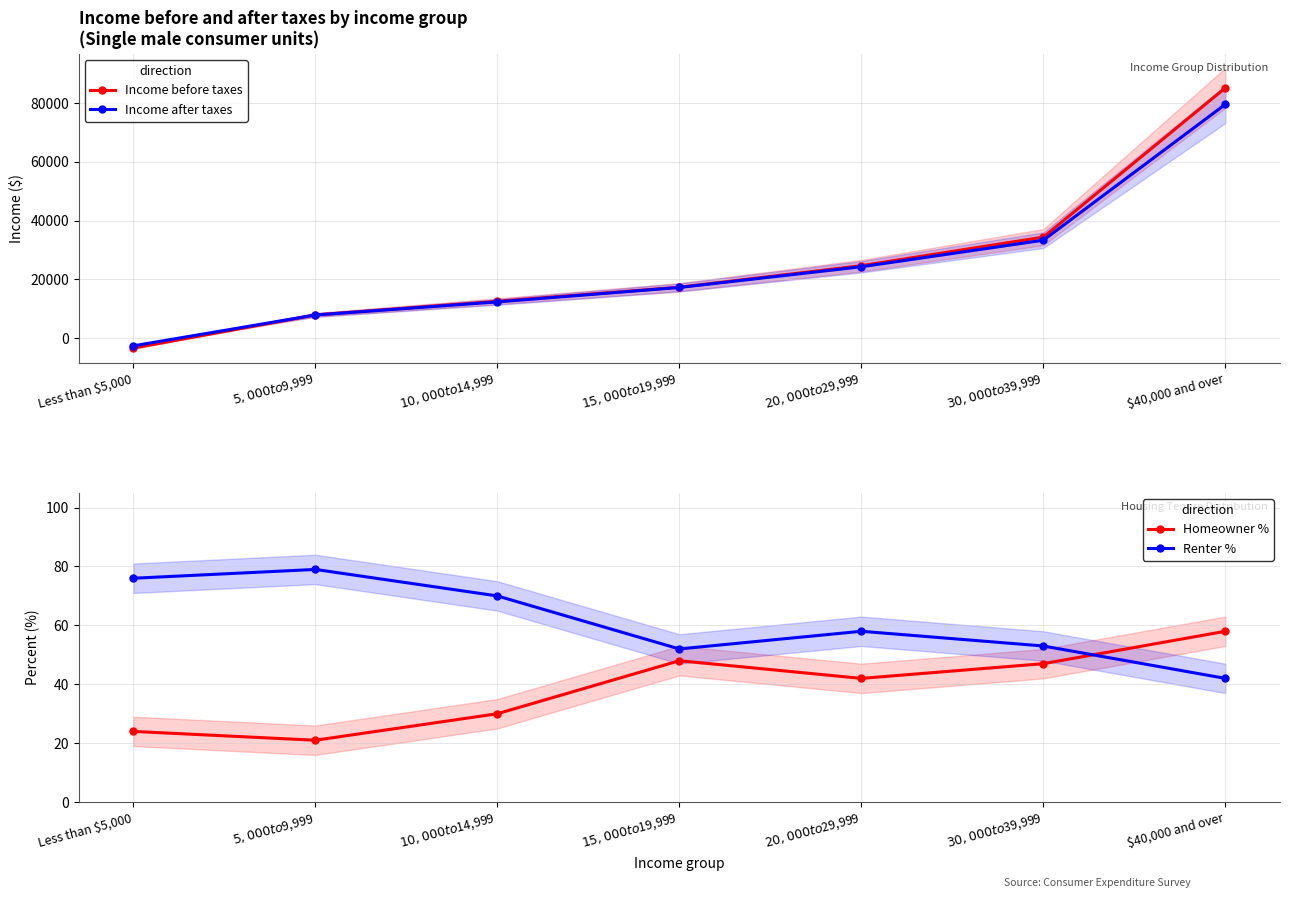

Reading left to right, list all the values displayed in this chart.

Income before taxes: Less than $5,000=-3356	$5,000 to $9,999=7938	$10,000 to $14,999=12575	$15,000 to $19,999=17355	$20,000 to $29,999=24683	$30,000 to $39,999=34394	$40,000 and over=85156
Income after taxes: Less than $5,000=-2573	$5,000 to $9,999=7908	$10,000 to $14,999=12364	$15,000 to $19,999=17277	$20,000 to $29,999=24317	$30,000 to $39,999=33344	$40,000 and over=79553
Homeowner %: Less than $5,000=24	$5,000 to $9,999=21	$10,000 to $14,999=30	$15,000 to $19,999=48	$20,000 to $29,999=42	$30,000 to $39,999=47	$40,000 and over=58
Renter %: Less than $5,000=76	$5,000 to $9,999=79	$10,000 to $14,999=70	$15,000 to $19,999=52	$20,000 to $29,999=58	$30,000 to $39,999=53	$40,000 and over=42